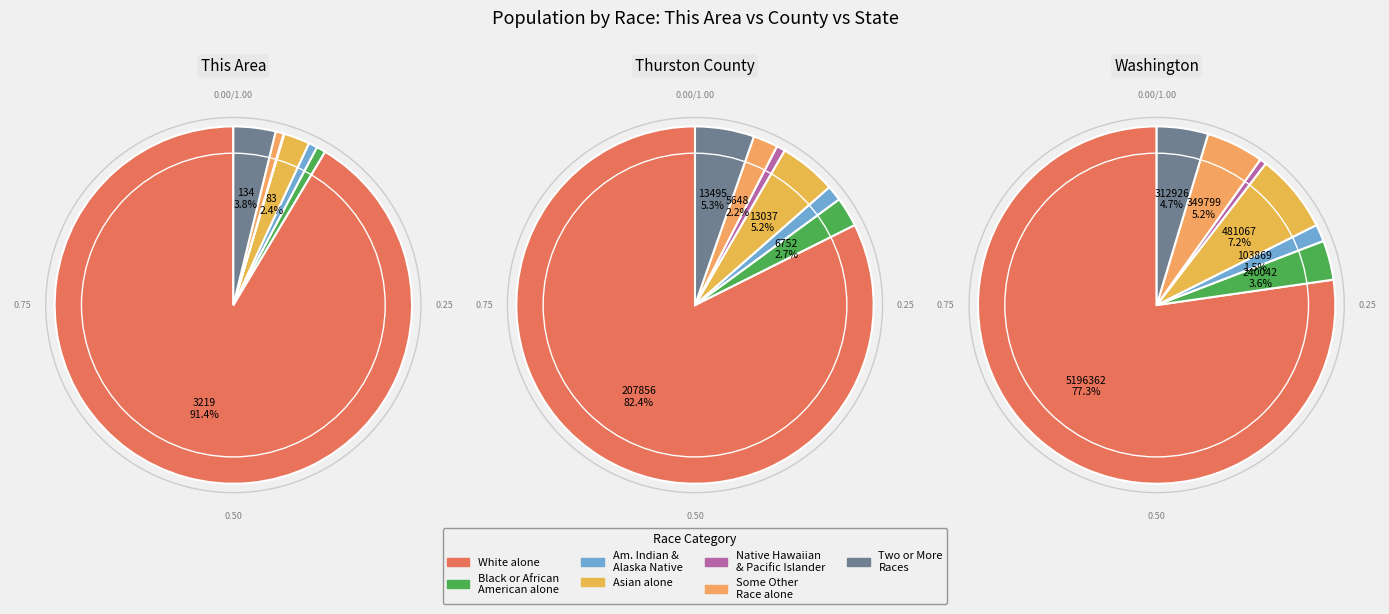

How many segments does this pie chart have?

7